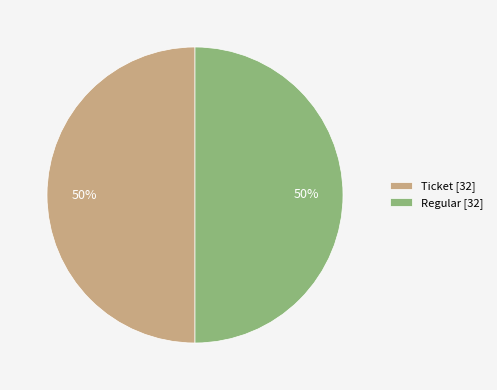

To the nearest percent, what is the combined percentage of Ticket [32] and Regular [32]?

100%